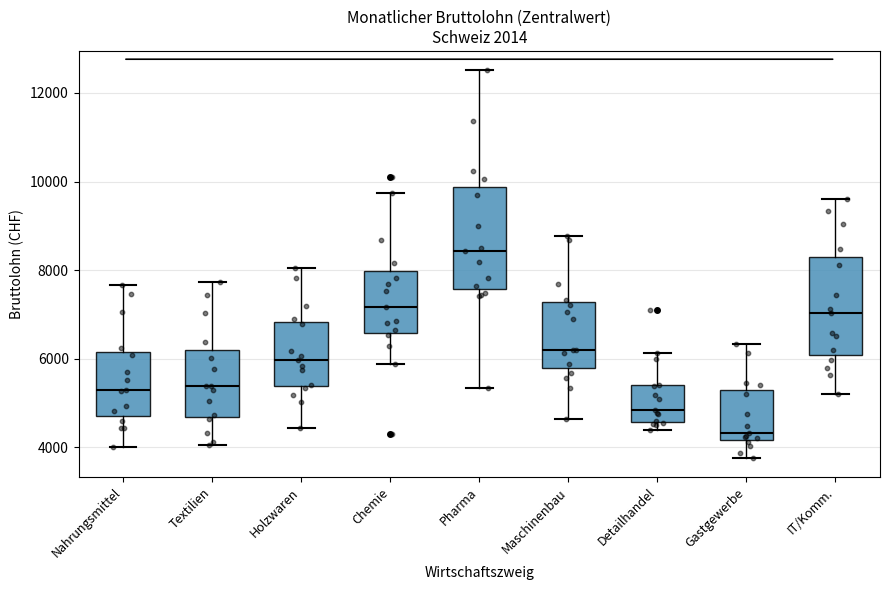

Reading left to right, transcribe this box plot: for each box, give where its median line is, the range the box spans, and where its two whiskers end, as read against the y-axis. The values are not printed on the chart, so give them approximately, as read against the axis.

Nahrungsmittel: median 5400, box 4800 to 6200, whiskers 4000 to 7600
Textilien: median 5400, box 4600 to 6200, whiskers 4000 to 7800
Holzwaren: median 6000, box 5400 to 6800, whiskers 4400 to 8000
Chemie: median 7200, box 6600 to 8000, whiskers 5800 to 9800
Pharma: median 8400, box 7600 to 9800, whiskers 5400 to 12600
Maschinenbau: median 6200, box 5800 to 7200, whiskers 4600 to 8800
Detailhandel: median 4800, box 4600 to 5400, whiskers 4400 to 6200
Gastgewerbe: median 4400, box 4200 to 5200, whiskers 3800 to 6400
IT/Komm.: median 7000, box 6000 to 8400, whiskers 5200 to 9600